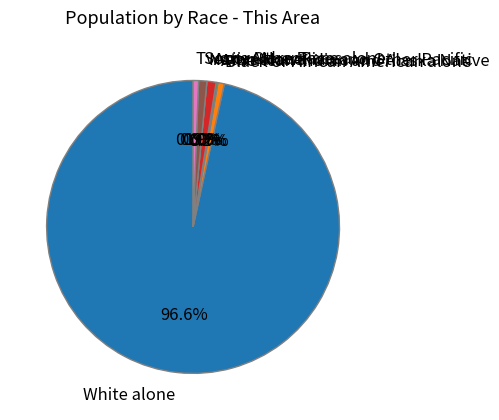

Is the sum of Two or More Races and Asian alone greater than half?

No